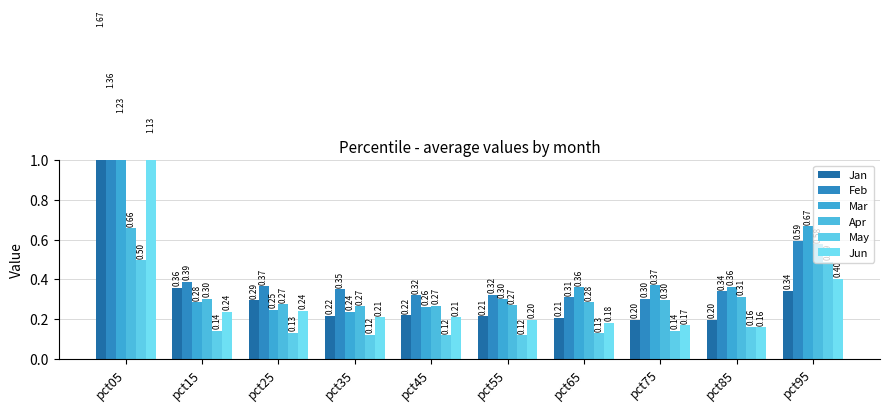

At pct95, list the series in order from smallest to largest.

Jan, Jun, May, Apr, Feb, Mar